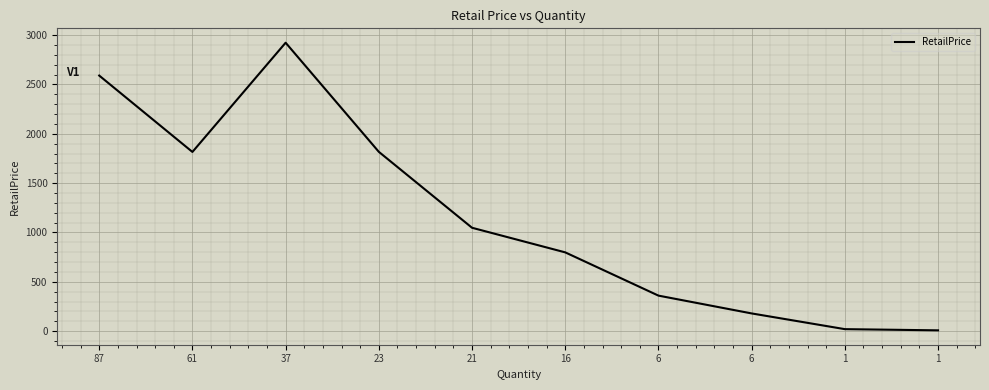

Rank the categories by value from lowest to highest.

1, 1, 6, 6, 16, 21, 61, 23, 87, 37